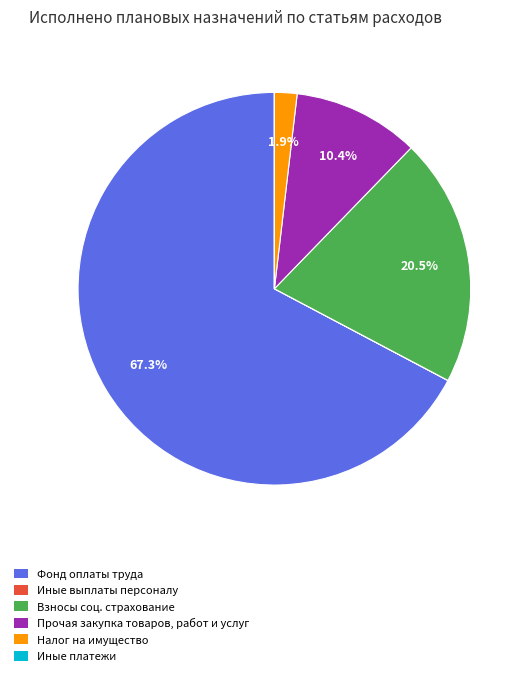

Does any single category account for the majority?

Yes